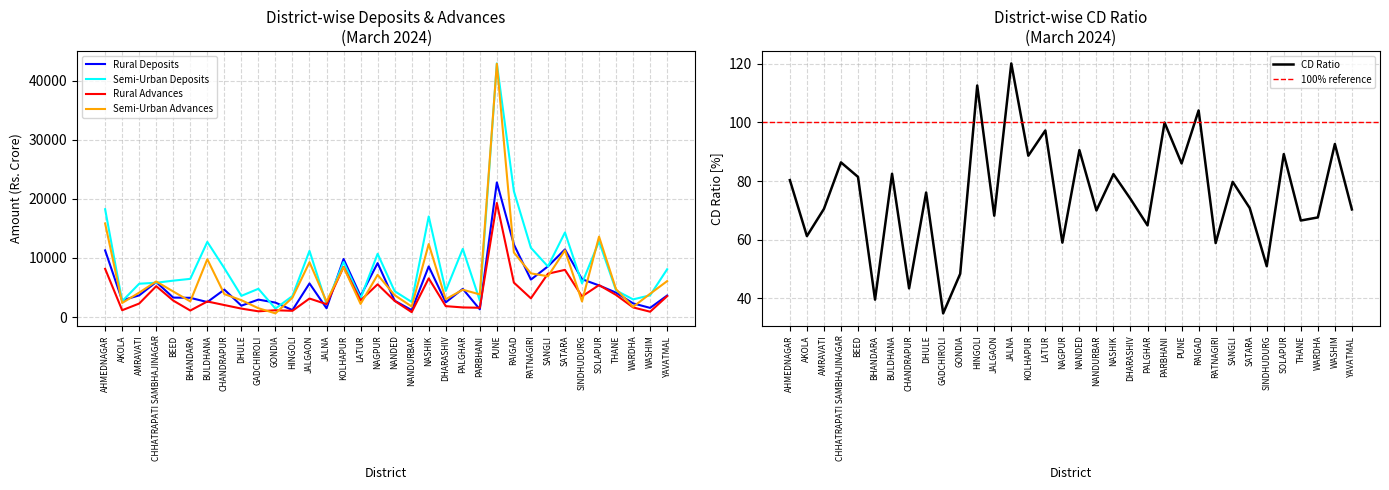

True or false: CD Ratio has more than 2 interior local peaks.

True